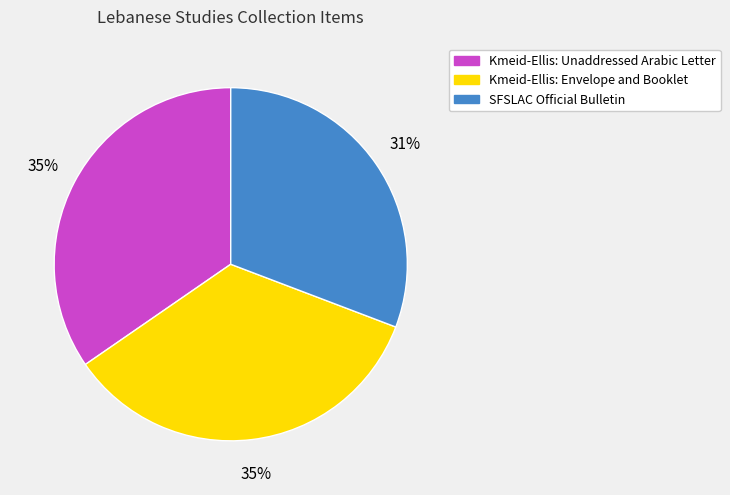

Is the sum of Kmeid-Ellis: Envelope and Booklet and SFSLAC Official Bulletin greater than half?

Yes